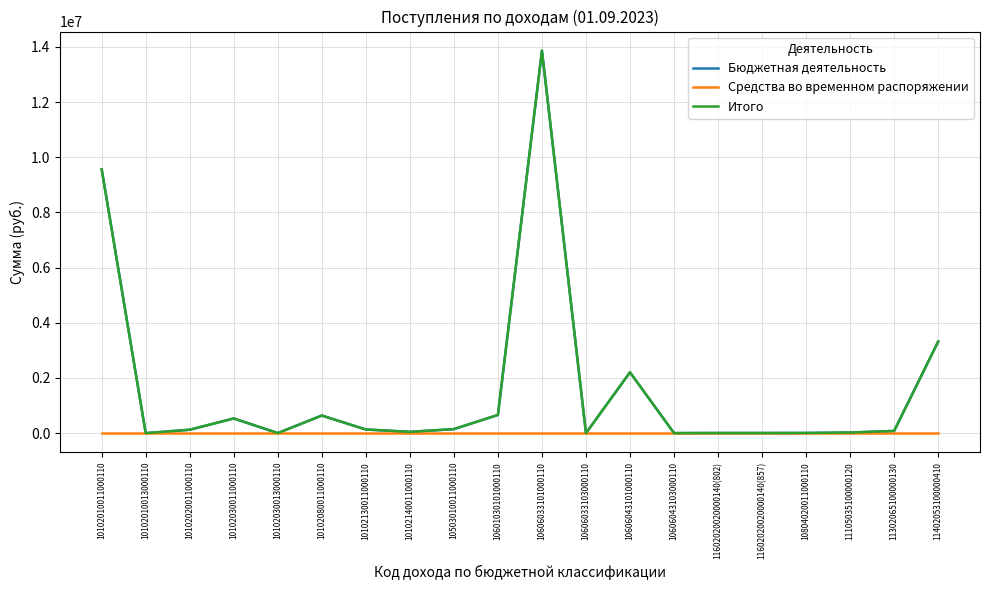

The value of Итого at 10601030101000110 is 657677.9. True or false?

True